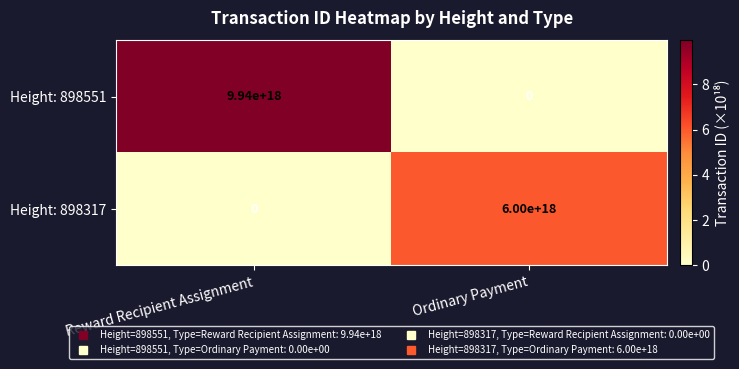

Which series has the widest spread of values?

Height: 898551